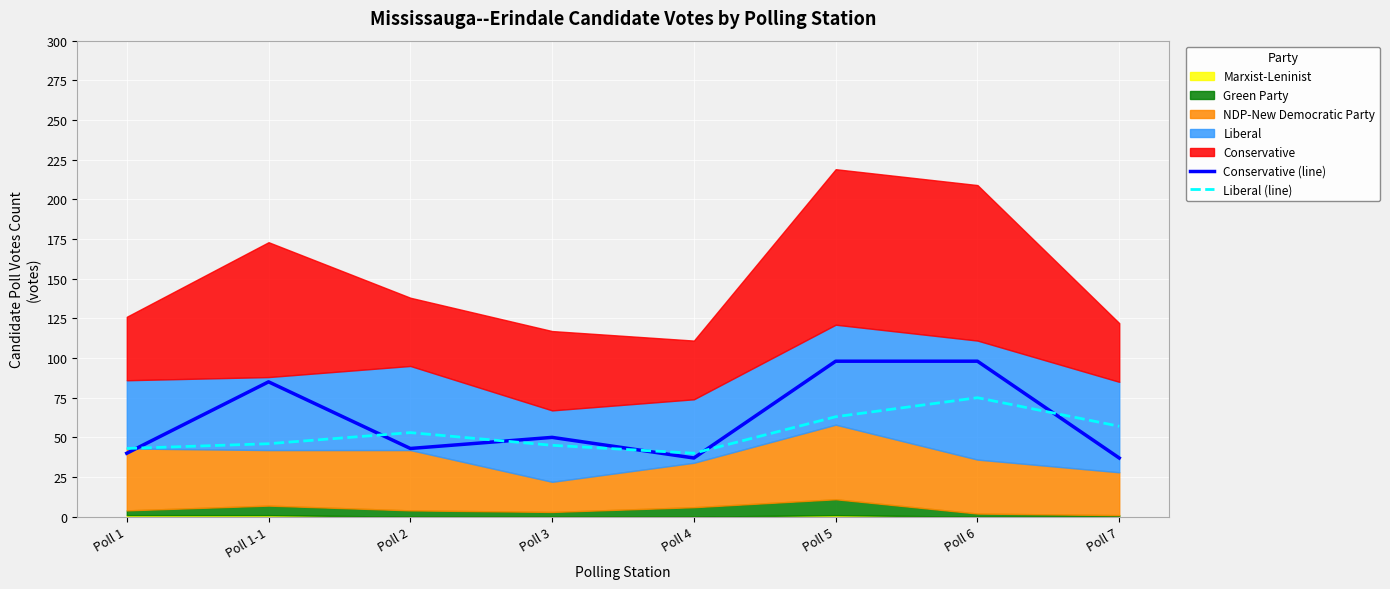

What is the maximum value for Conservative (line)?

98